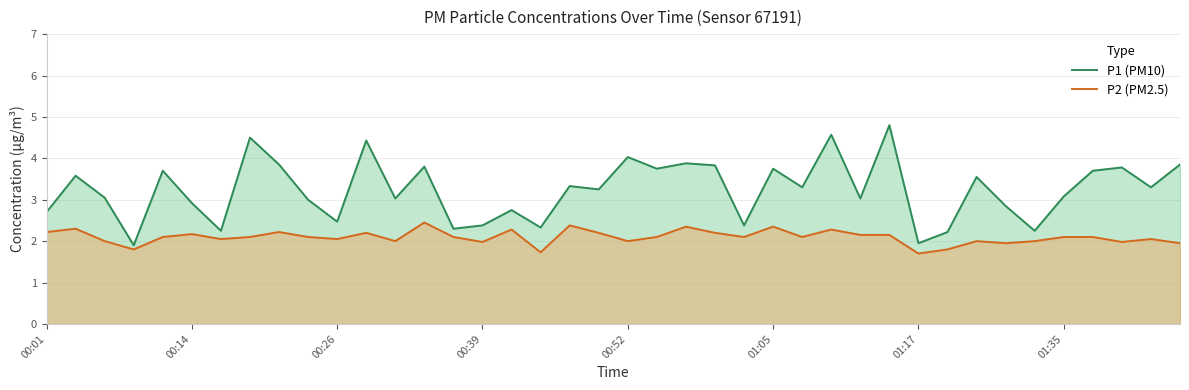

List the series in order of their overall mean, lowest first.

P2 (PM2.5), P1 (PM10)